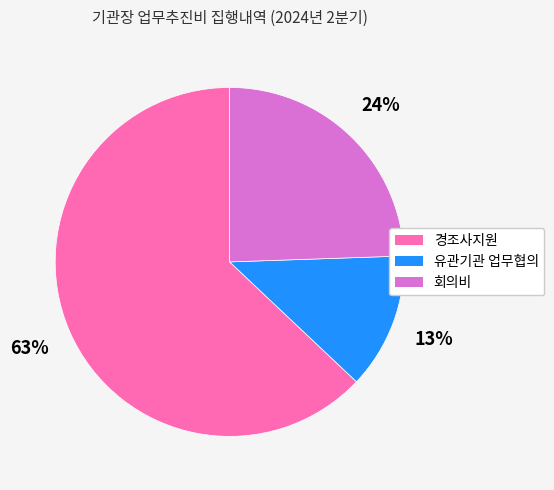

What is the ratio of the value at 유관기관 업무협의 to the value at 회의비?

0.5